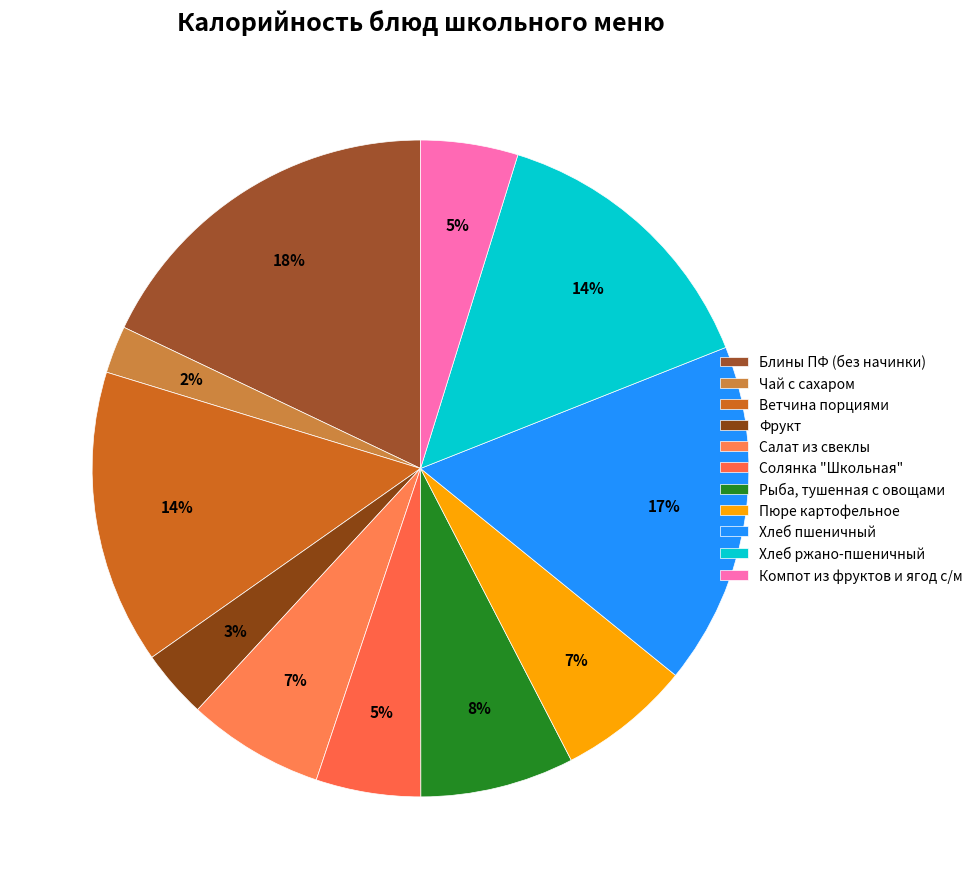

Is there any slice that represents more than half of the pie?

No